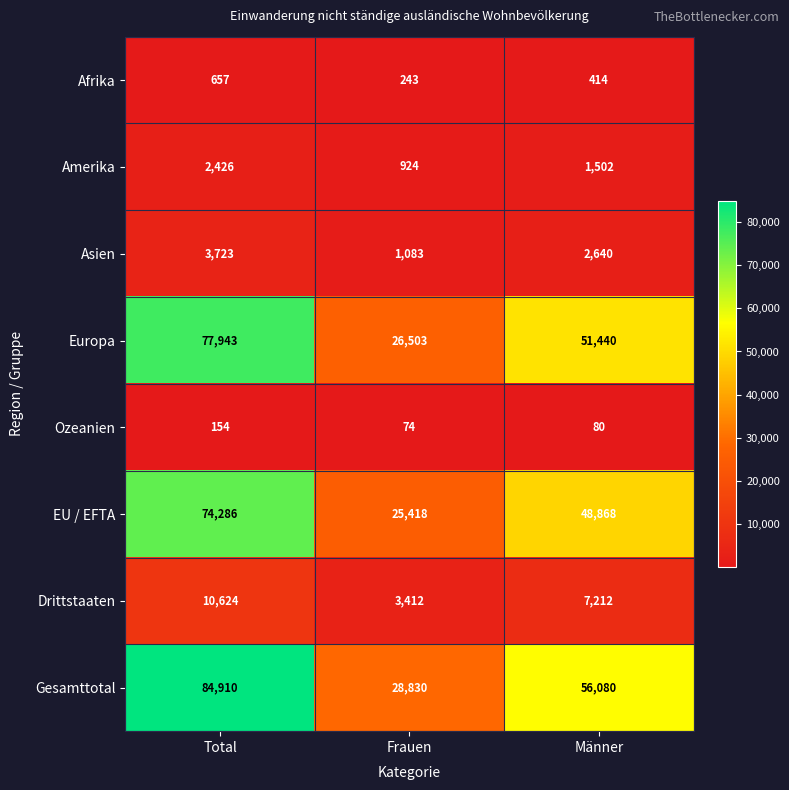

Between Frauen and Männer, which series saw the biggest shift?

Gesamttotal